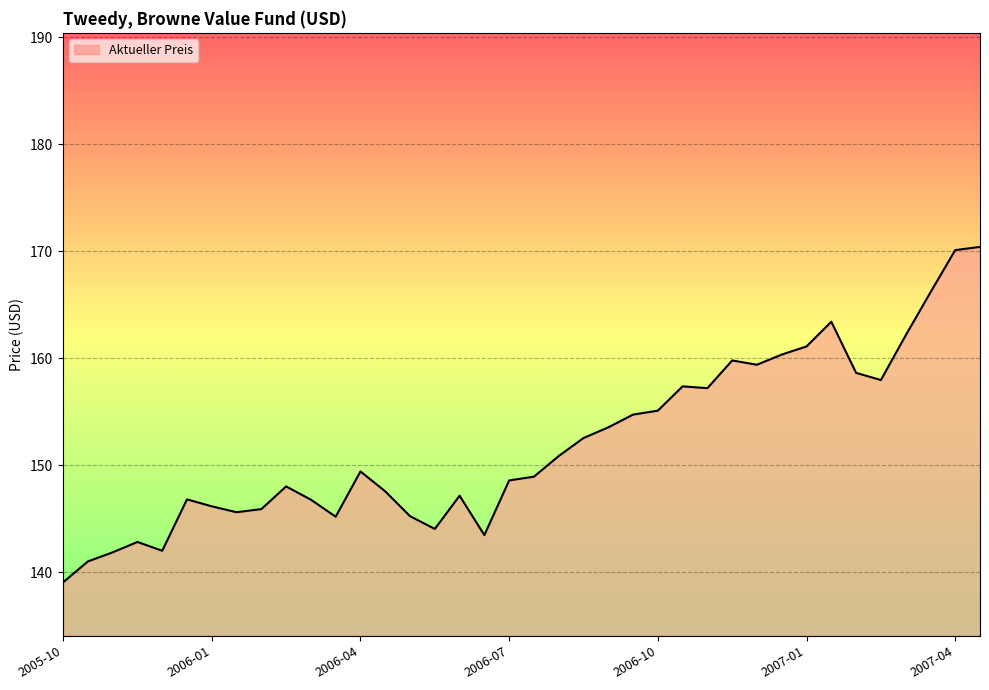

What is the smallest value displayed?

139.1